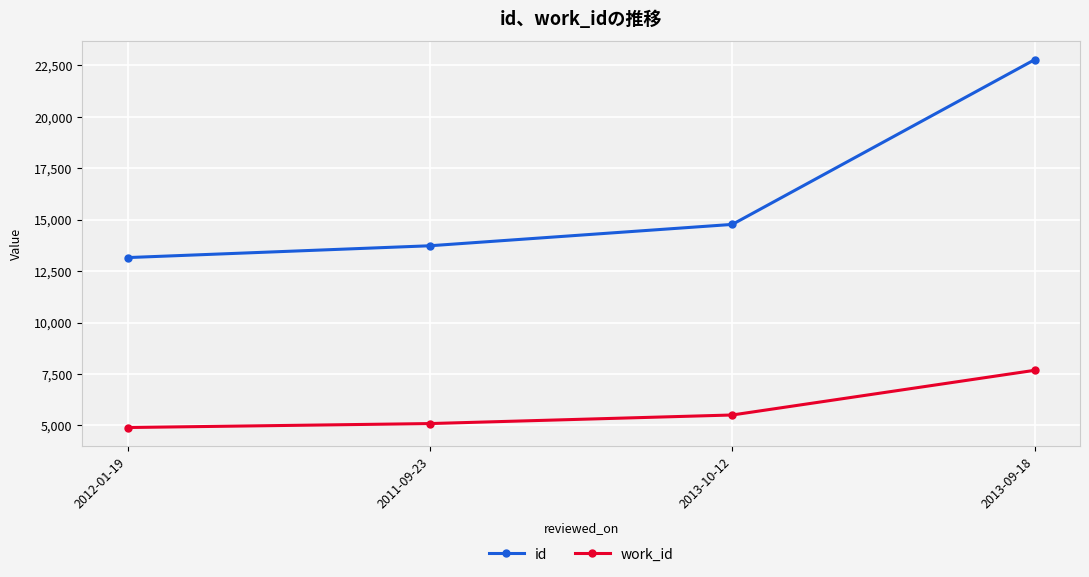

Count the number of categories in the chart.

4